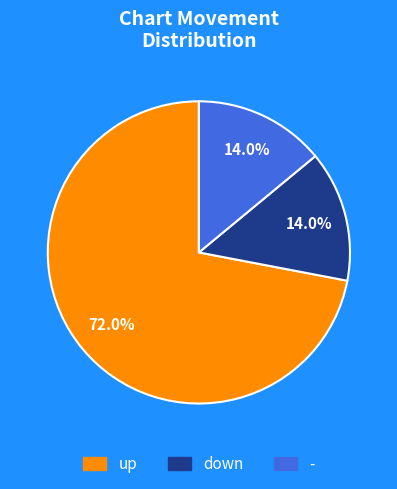

How many segments does this pie chart have?

3